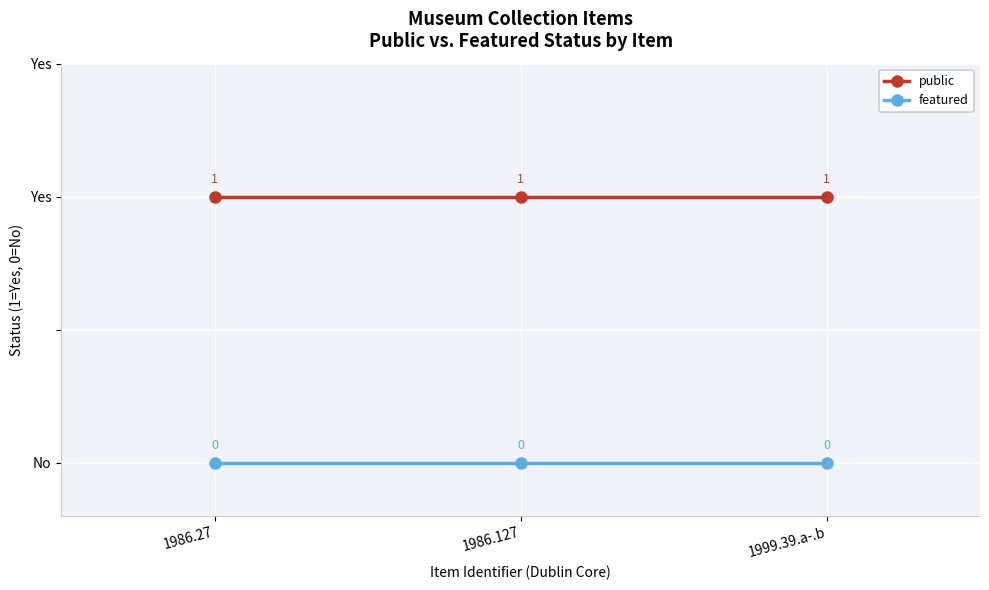

What is the sum of the public values at 1986.127 and 1986.27?

2